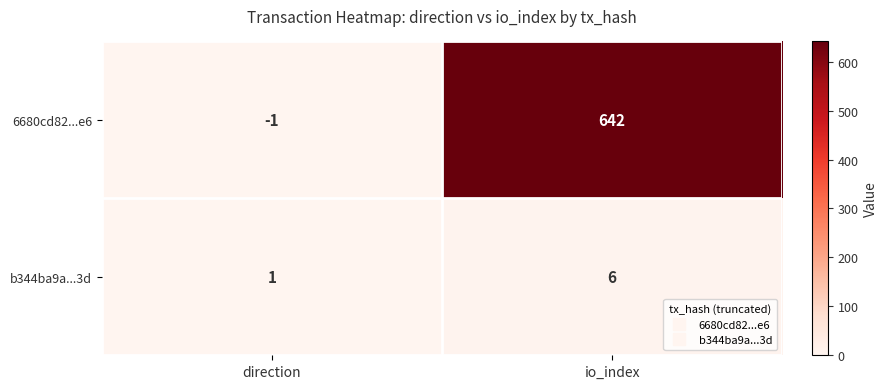

Reading left to right, list all the values displayed in this chart.

6680cd82...e6: -1	642
b344ba9a...3d: 1	6